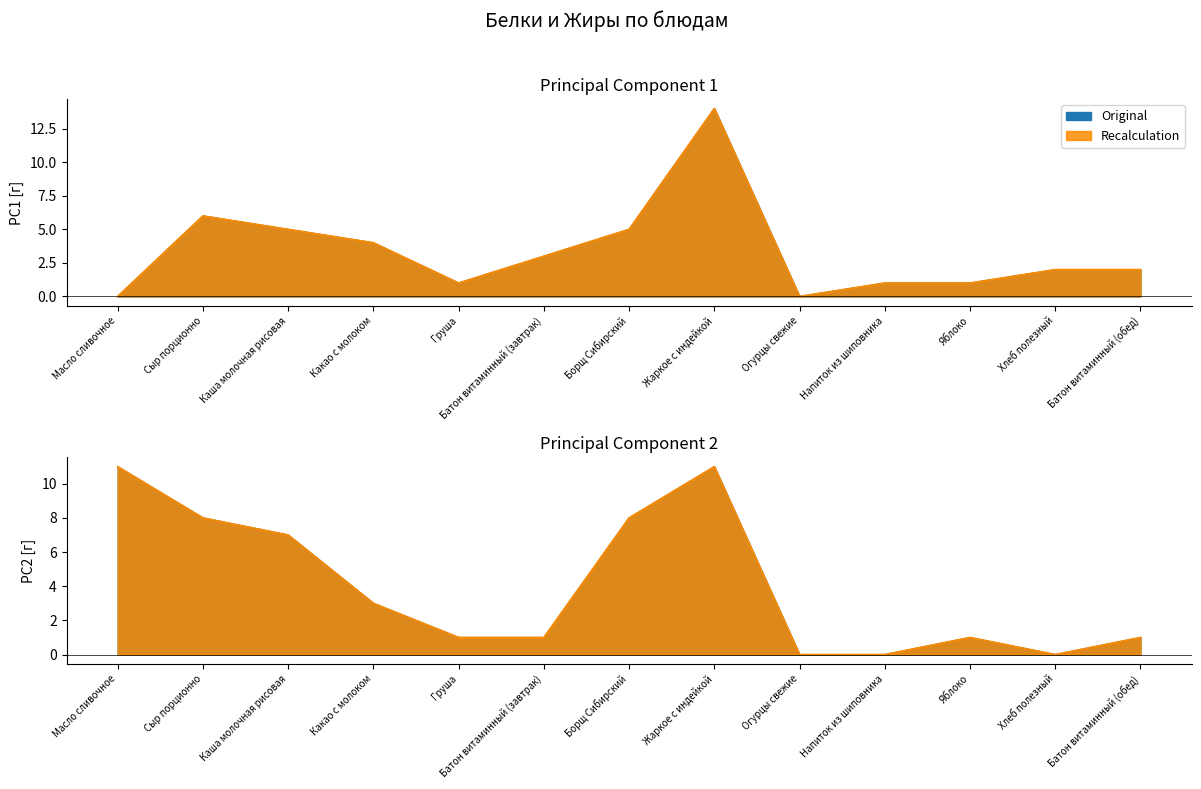

After their last crossing, which series has the higher values: Белки or Жиры?

Белки